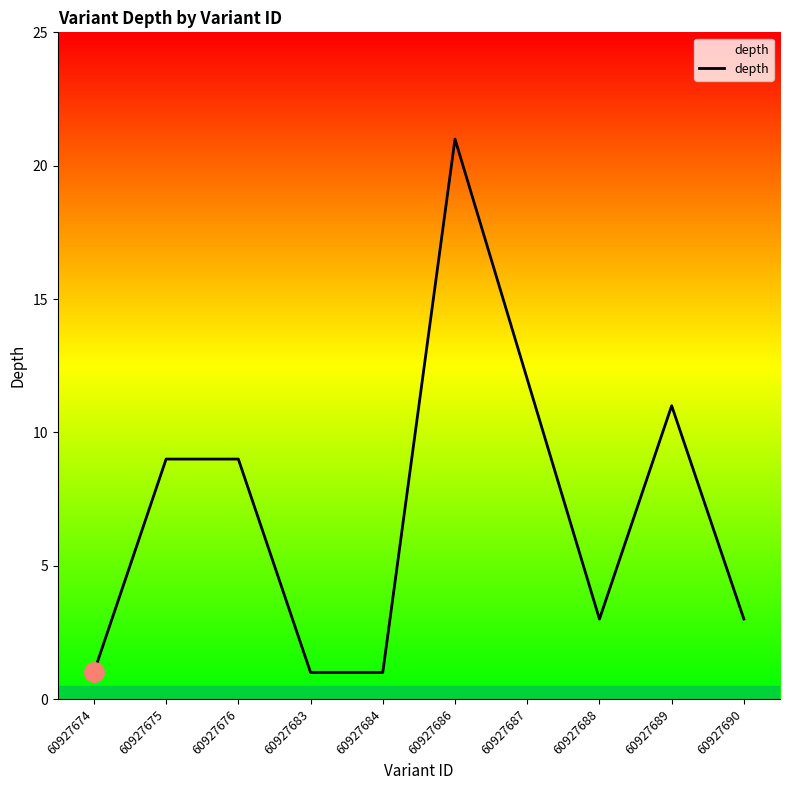

Is it true that the value at 60927674 is 1?

True